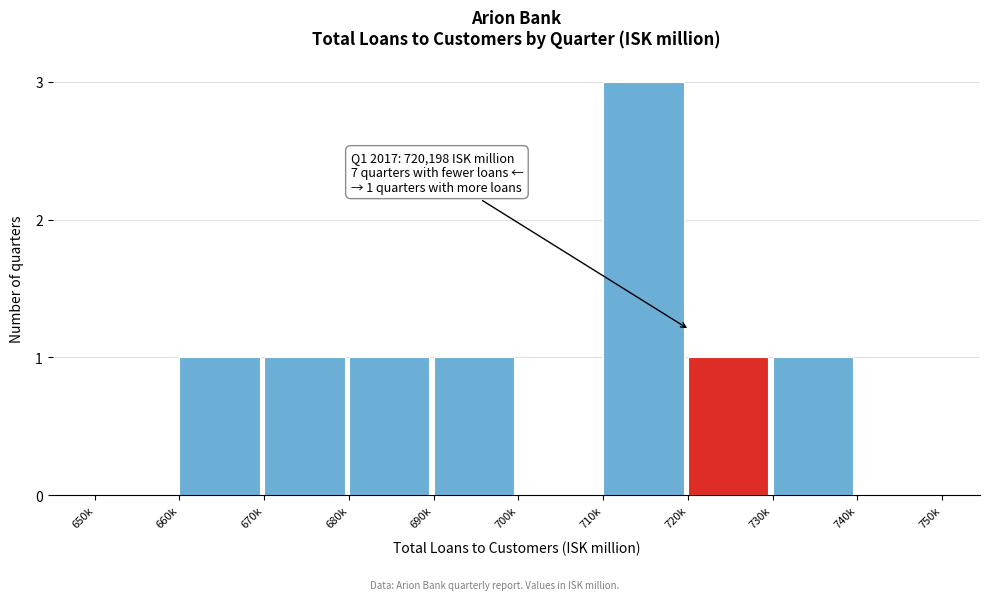

Reading left to right, transcribe all the data shown in this chart.

650k=0	660k=1	670k=1	680k=1	690k=1	700k=0	710k=3	720k=1	730k=1	740k=0